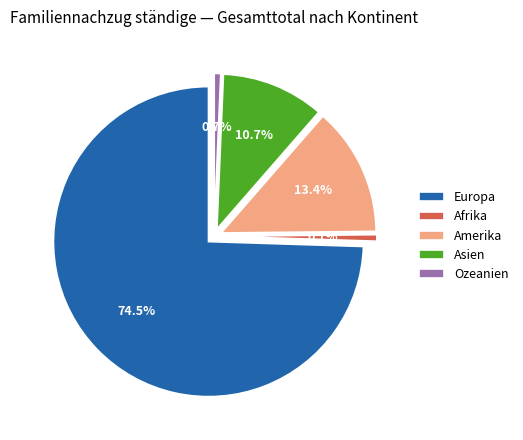

True or false: Ozeanien accounts for 1% of the total.

True